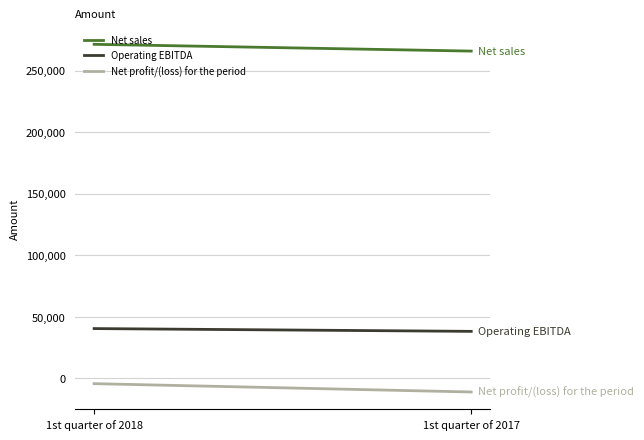

What is the difference between the highest and lowest values at 1st quarter of 2018?

275853